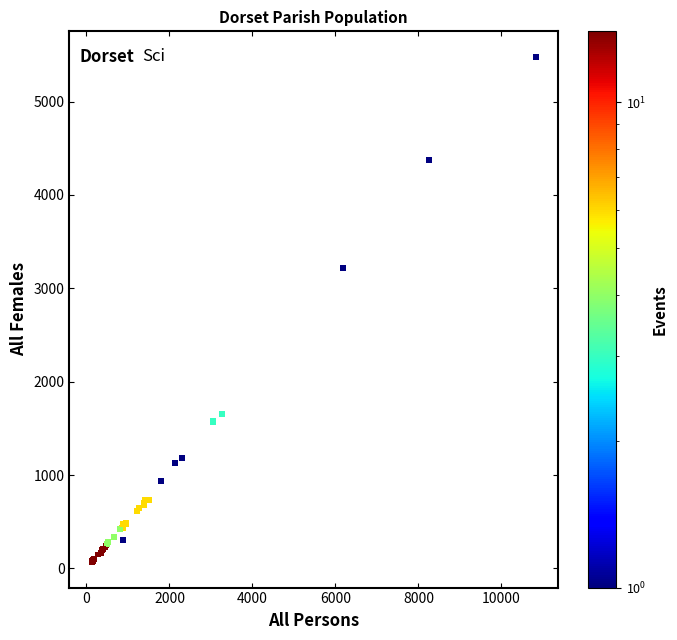

What Y value in the scatter plot is closest to 2773?

3220